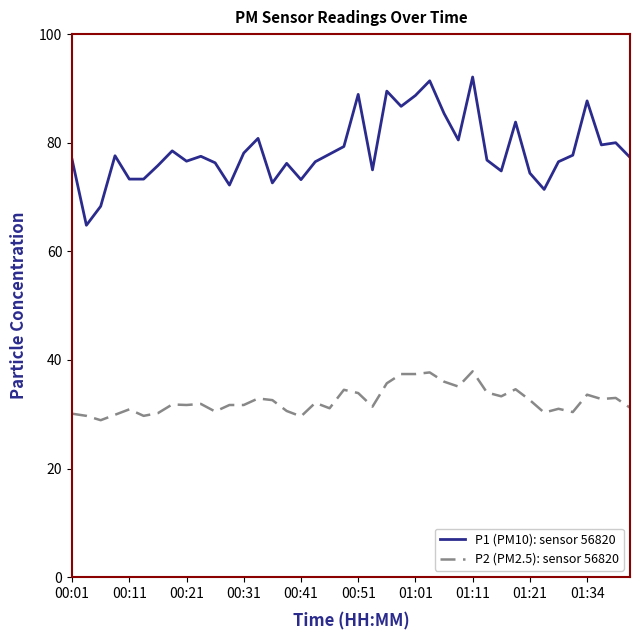

Which series has the largest range (max minus min)?

P1 (PM10): sensor 56820